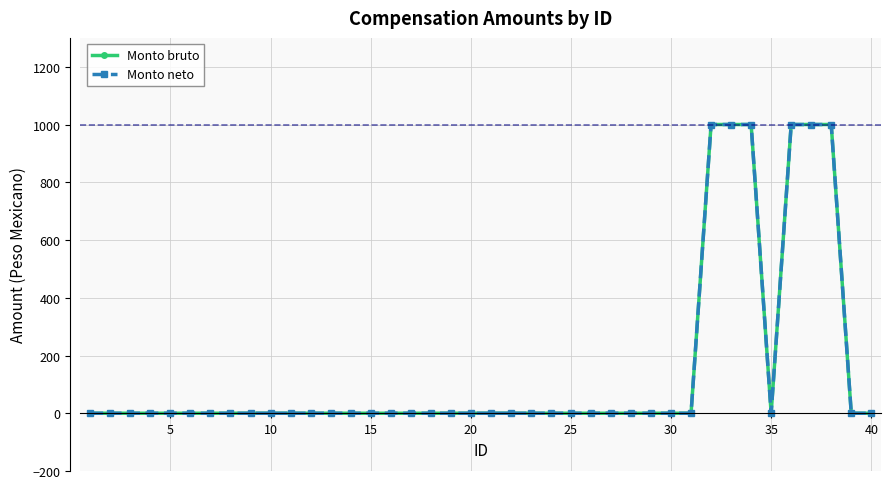

Reading left to right, what are all the values shown in this chart?

Monto bruto: 0	0	0	0	0	0	0	0	0	0	0	0	0	0	0	0	0	0	0	0	0	0	0	0	0	0	0	0	0	0	0	1000	1000	1000	0	1000	1000	1000	0	0
Monto neto: 0	0	0	0	0	0	0	0	0	0	0	0	0	0	0	0	0	0	0	0	0	0	0	0	0	0	0	0	0	0	0	1000	1000	1000	0	1000	1000	1000	0	0